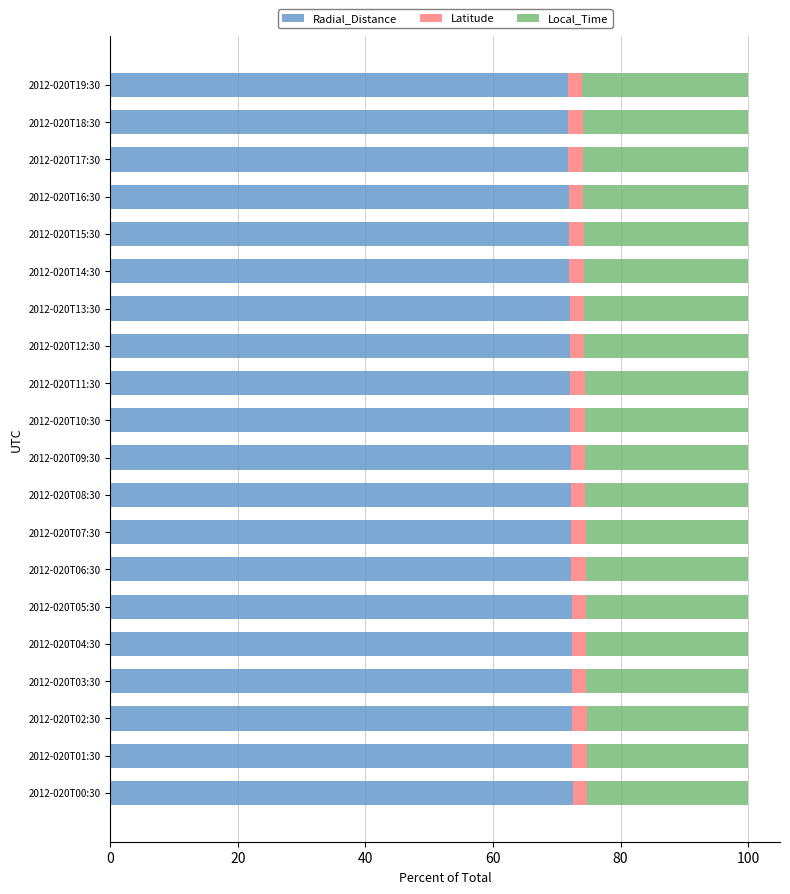

What is the minimum value for Radial_Distance?

71.7